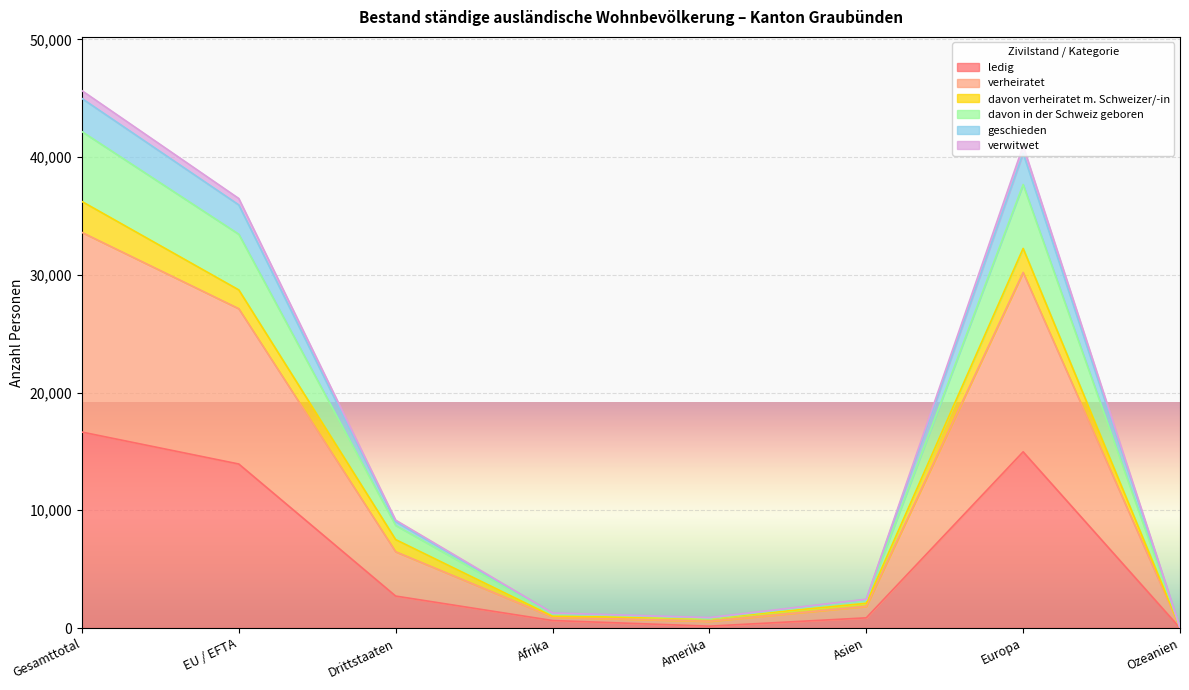

At how many categories does at least one series exceed 24934?

3